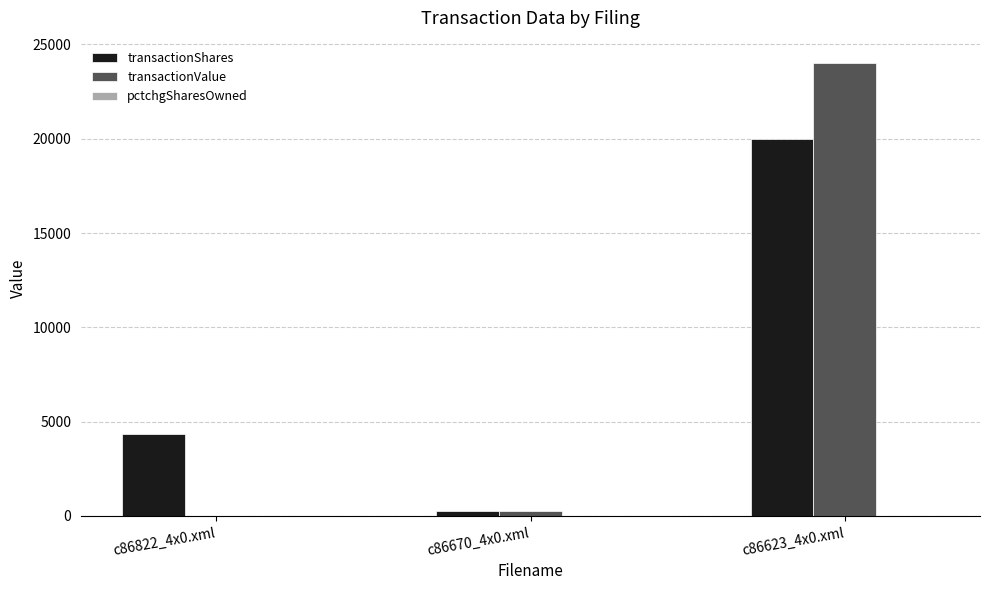

The transactionValue series shows 253 at c86670_4x0.xml. True or false?

True